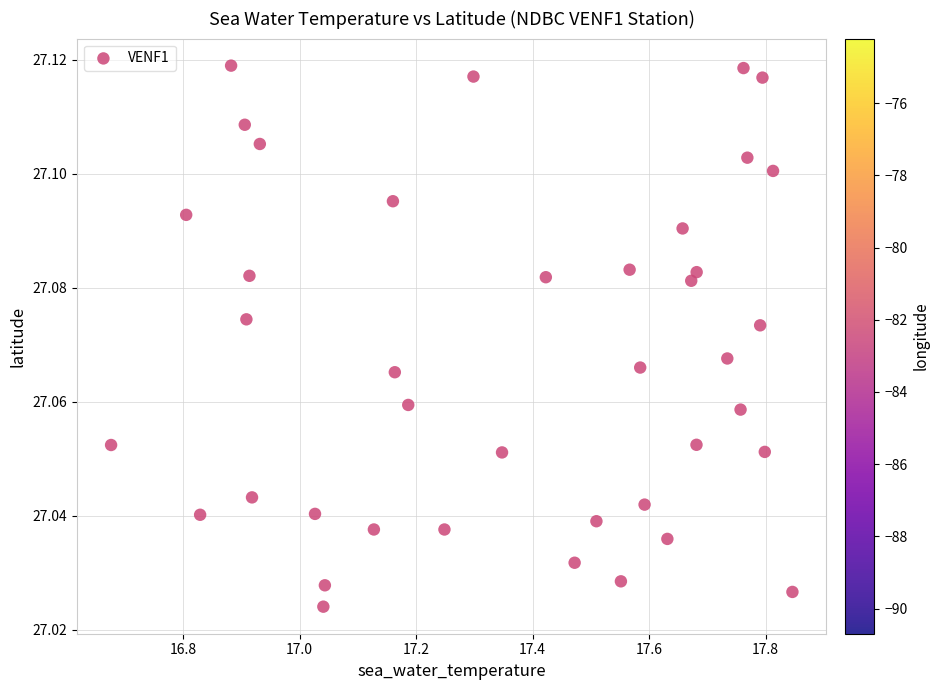

What is the range of X values (max minus min)?

1.2